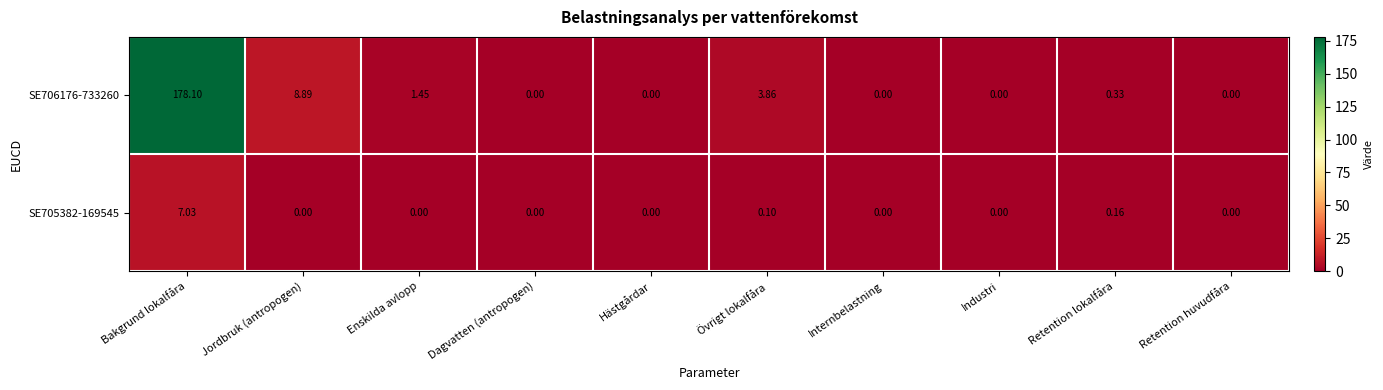

Which series has the largest total across all categories?

SE706176-733260